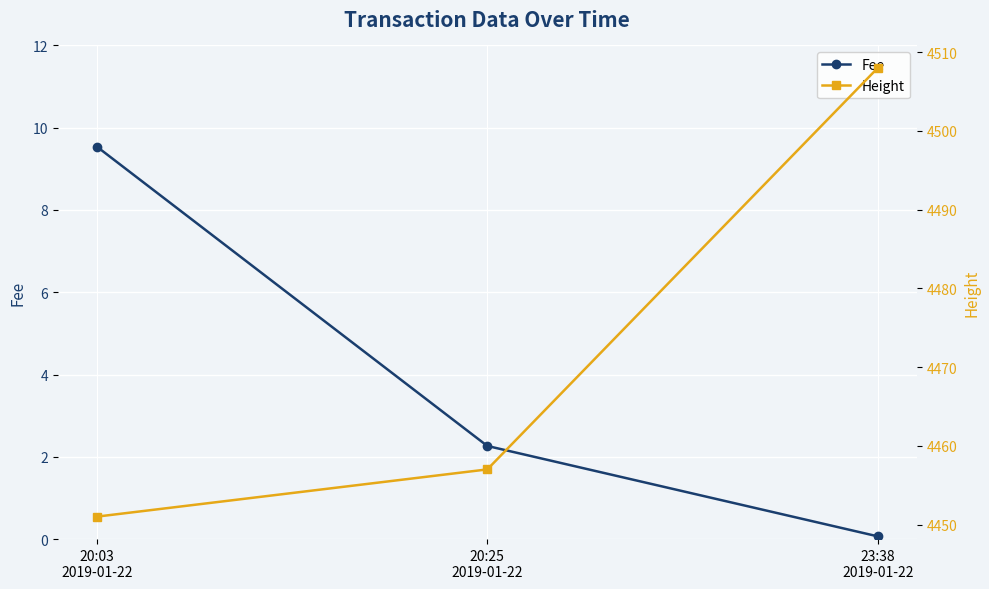

Rank the series at 20:25
2019-01-22 from highest to lowest value.

Height, Fee